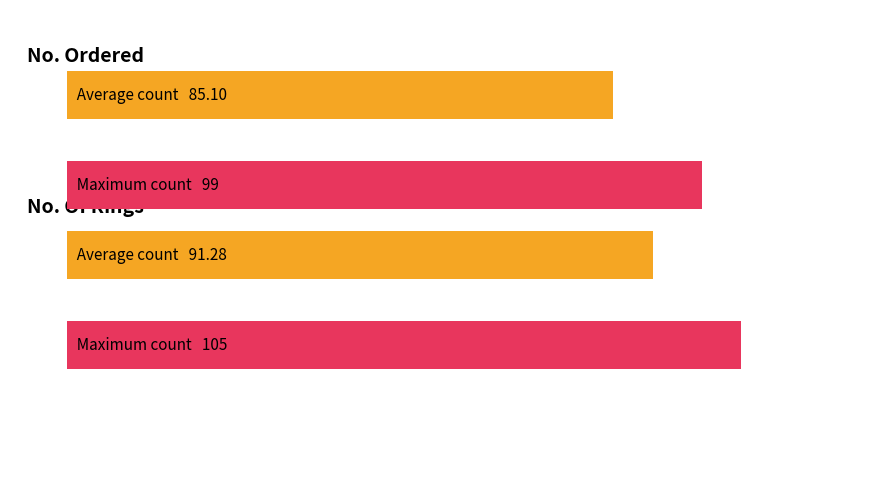

Is the value of No. Of Rings at 5 greater than the value of No. Ordered at 3?

Yes